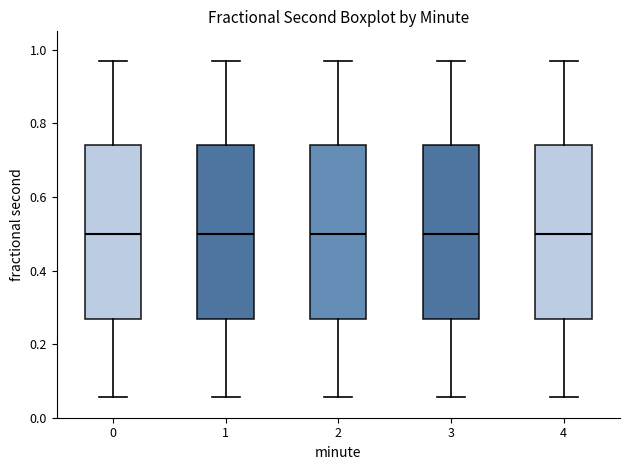

Reading left to right, transcribe this box plot: for each box, give where its median line is, the range the box spans, and where its two whiskers end, as read against the y-axis. The values are not printed on the chart, so give them approximately, as read against the axis.

0: median 0.50, box 0.26 to 0.74, whiskers 0.06 to 0.98
1: median 0.50, box 0.26 to 0.74, whiskers 0.06 to 0.98
2: median 0.50, box 0.26 to 0.74, whiskers 0.06 to 0.98
3: median 0.50, box 0.26 to 0.74, whiskers 0.06 to 0.98
4: median 0.50, box 0.26 to 0.74, whiskers 0.06 to 0.98